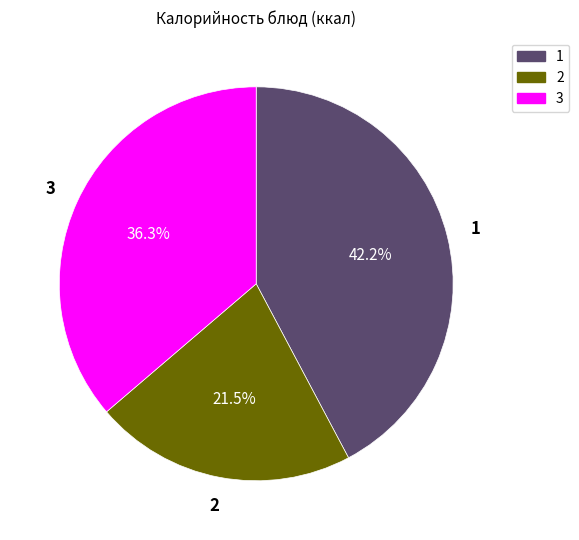

Is there any slice that represents more than half of the pie?

No